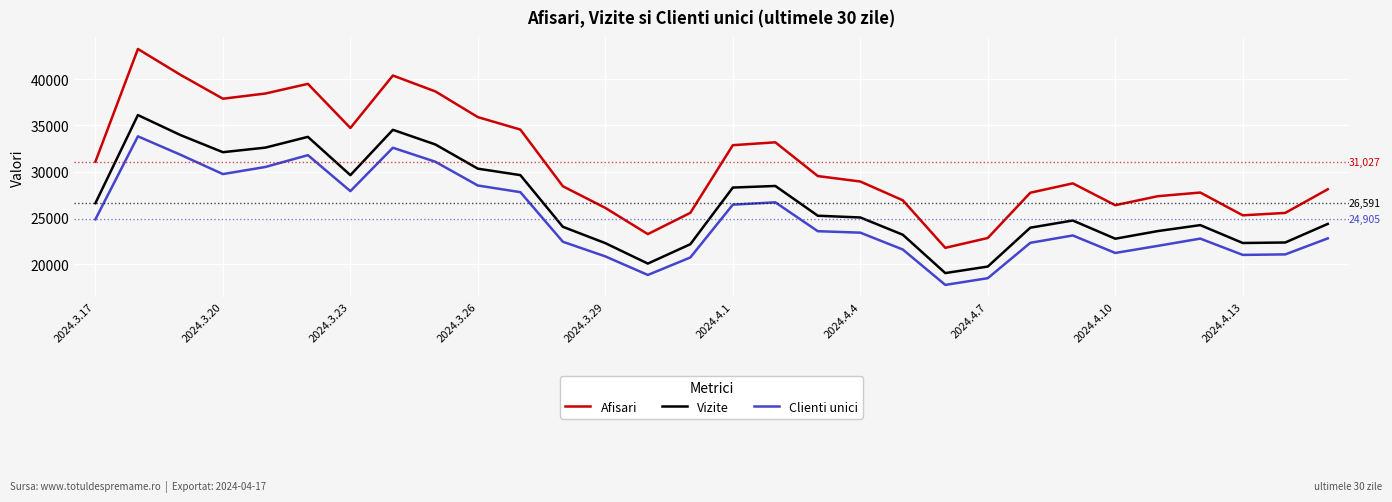

What is the difference between the maximum and minimum values in the Afisari series?

21491